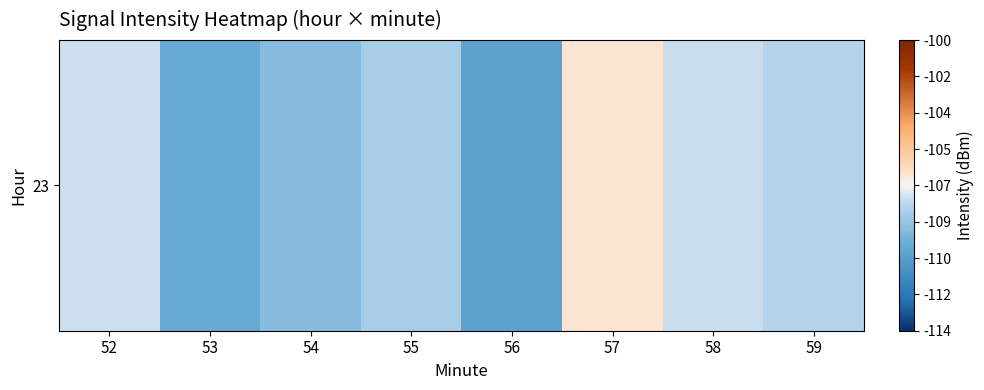

What is the greatest value displayed?

-106.5